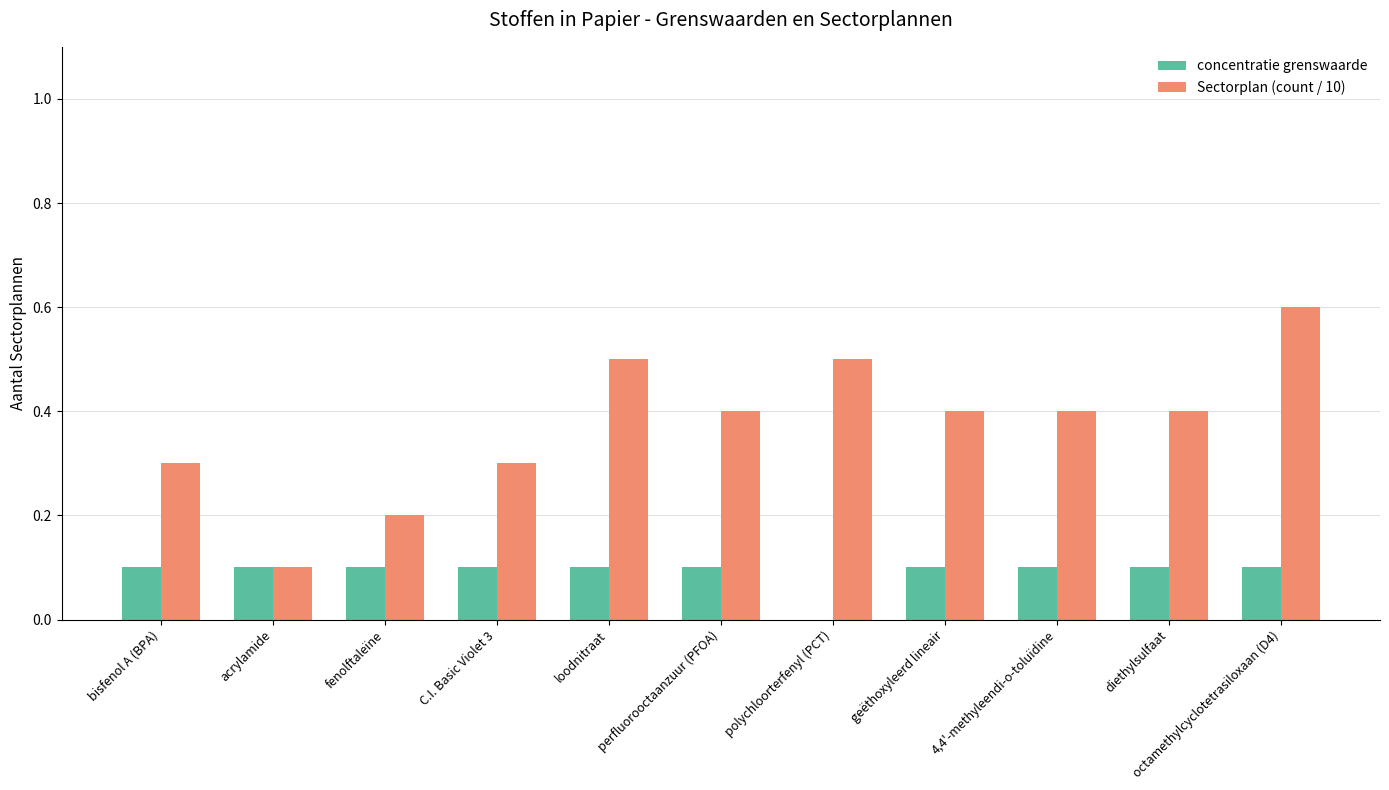

What are all the series names shown in the legend?

concentratie grenswaarde, Sectorplan (count / 10)